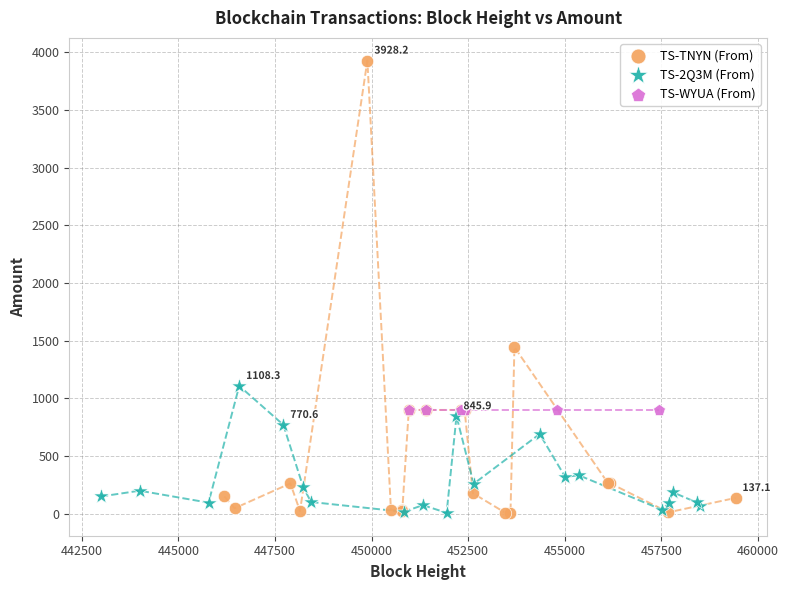

Which series reaches the maximum Y coordinate?

TS-TNYN (From)